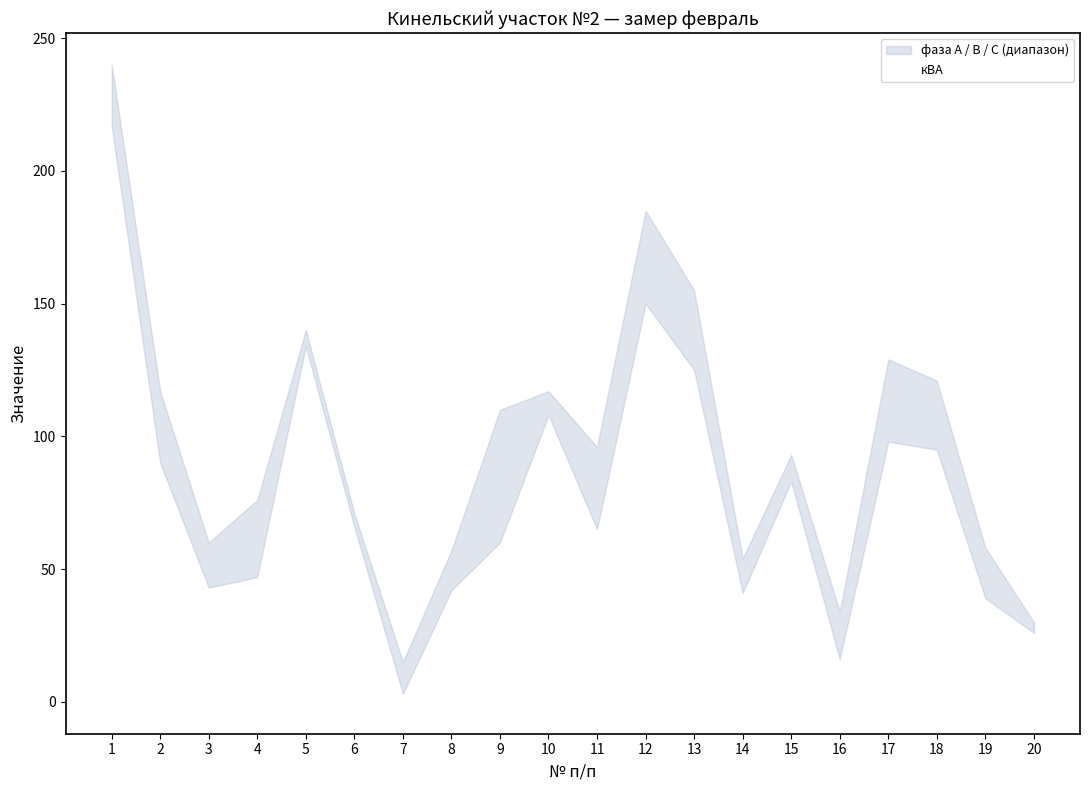

Which category has the lowest value in the фаза С series?

7